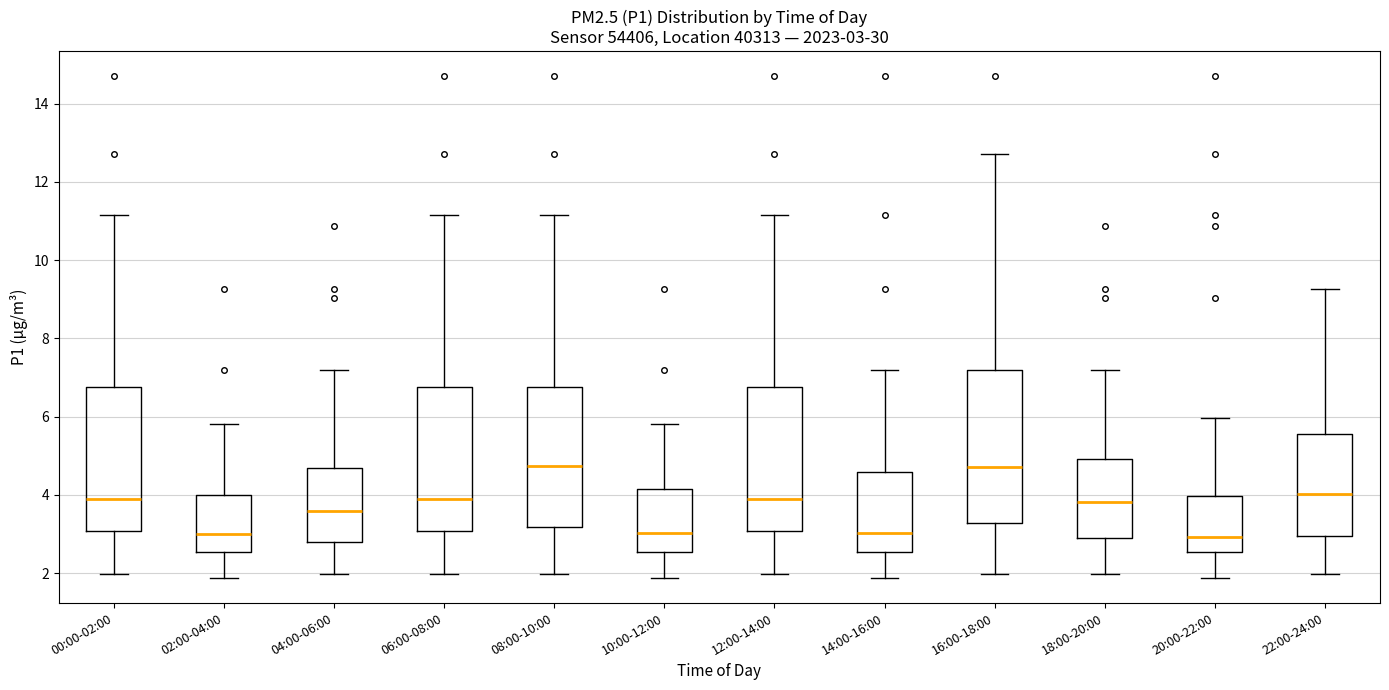

Which box is the tallest, from its lower edge to its upper edge?

16:00-18:00